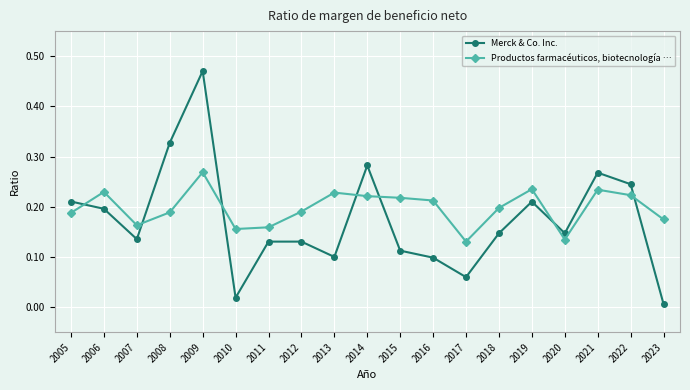

Between 2006 and 2014, which series saw the biggest shift?

Merck & Co. Inc.